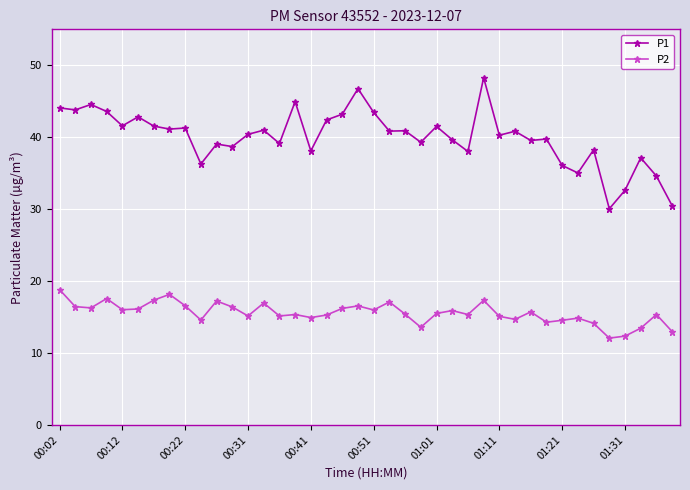

What are all the series names shown in the legend?

P1, P2